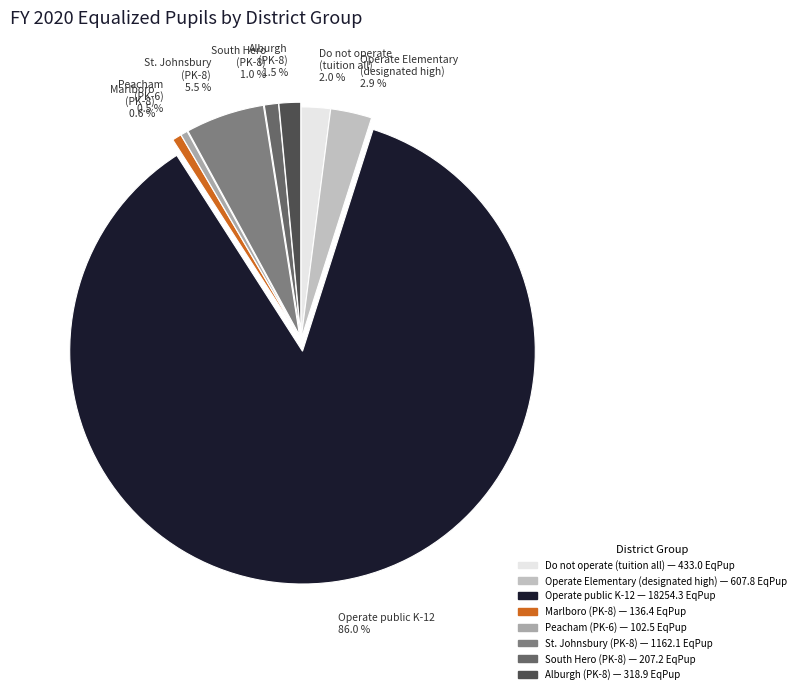

What is the total percentage of Peacham (PK-6) and St. Johnsbury (PK-8)?

6.0%